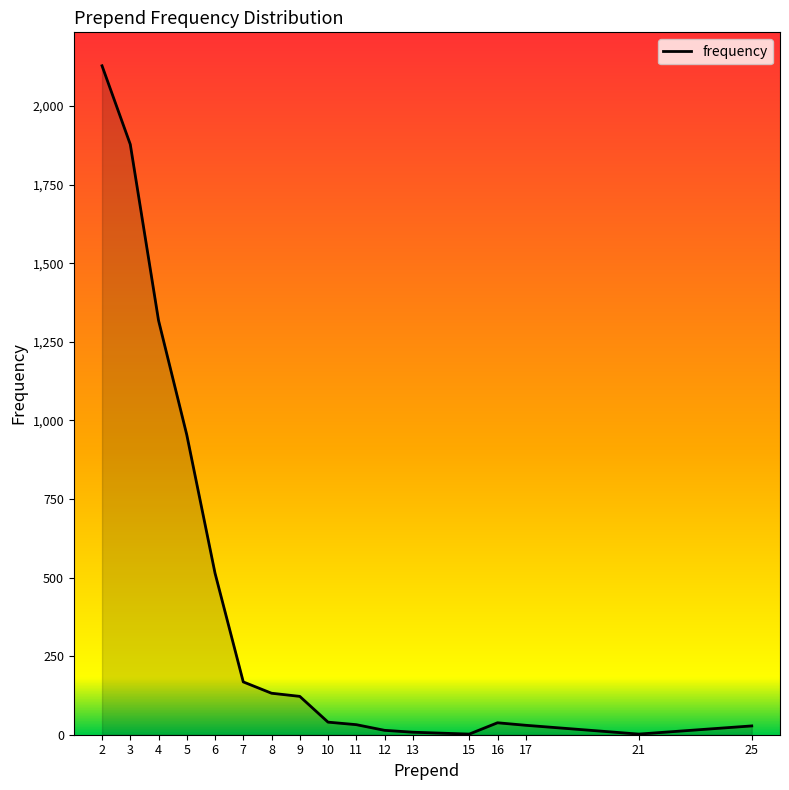

What is the greatest value displayed?

2128